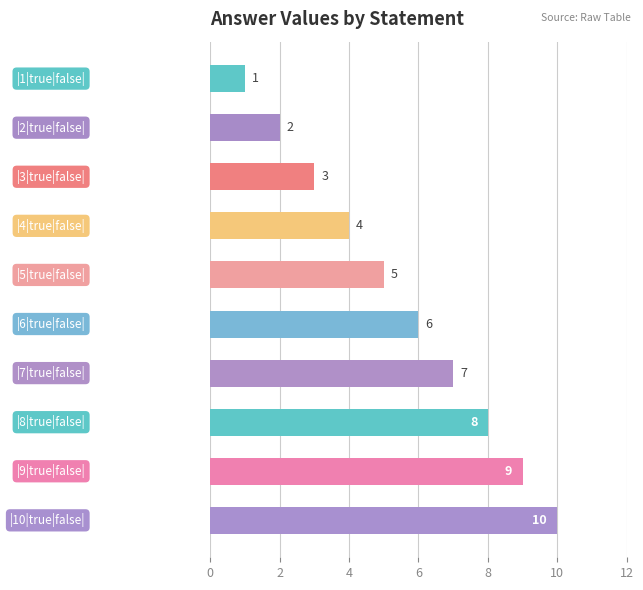

What is the greatest value displayed?

10